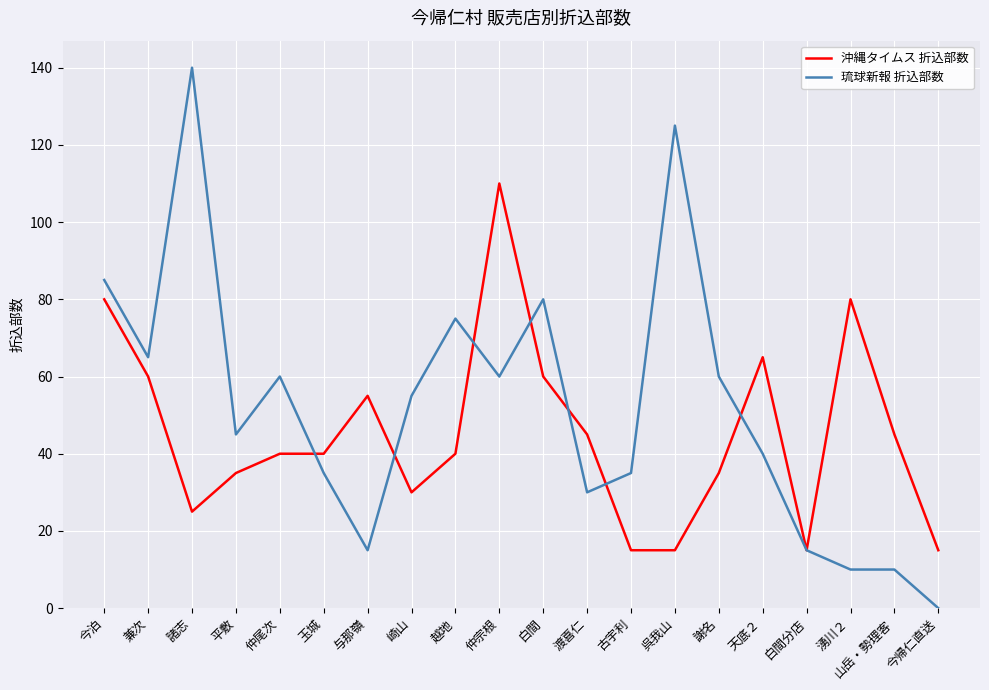

Rank the series by their maximum value, from lowest to highest.

沖縄タイムス 折込部数, 琉球新報 折込部数